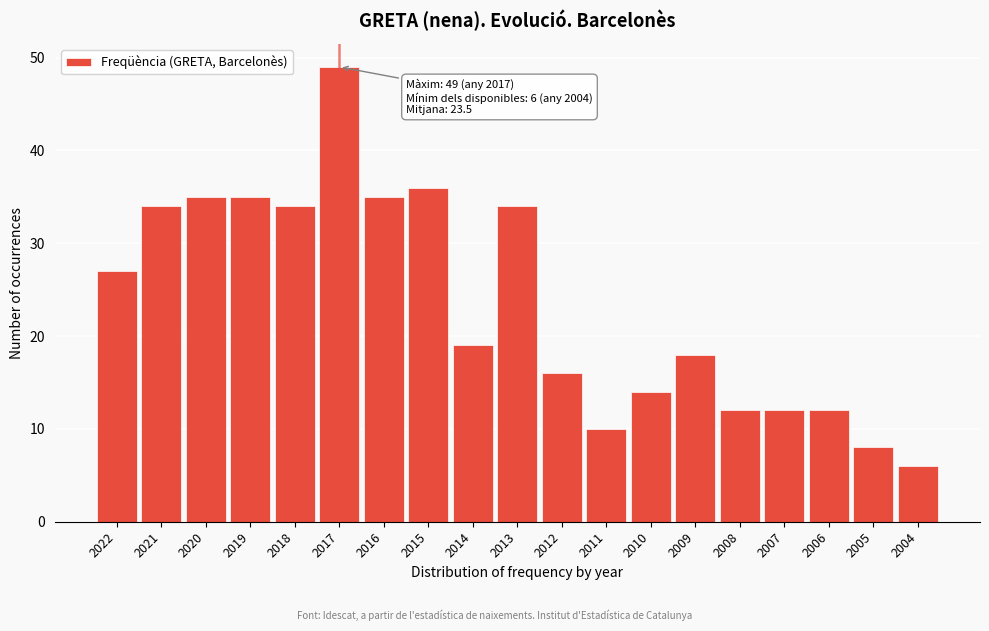

Reading right to left, transcribe all the data shown in this chart.

6	8	12	12	12	18	14	10	16	34	19	36	35	49	34	35	35	34	27